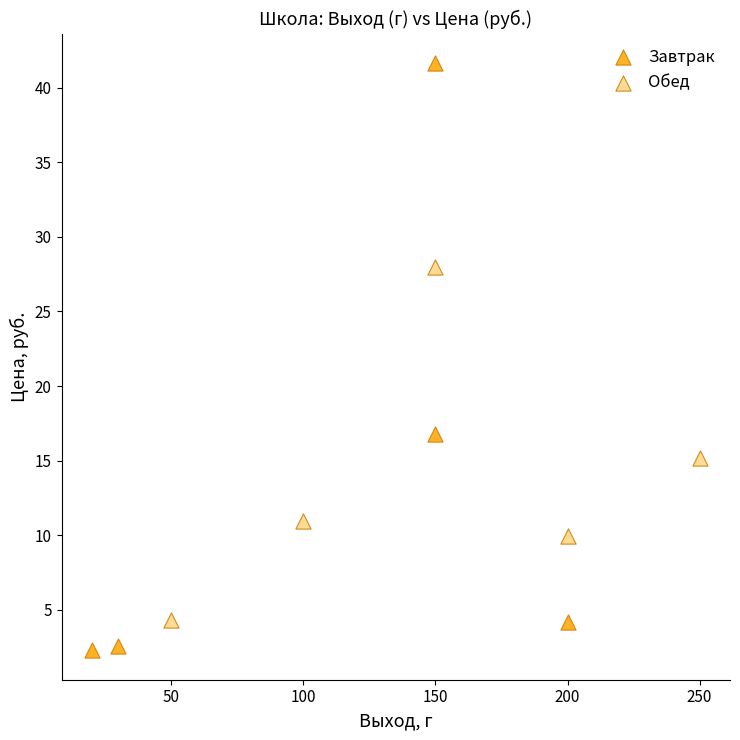

Which series contains the highest Y value?

Завтрак